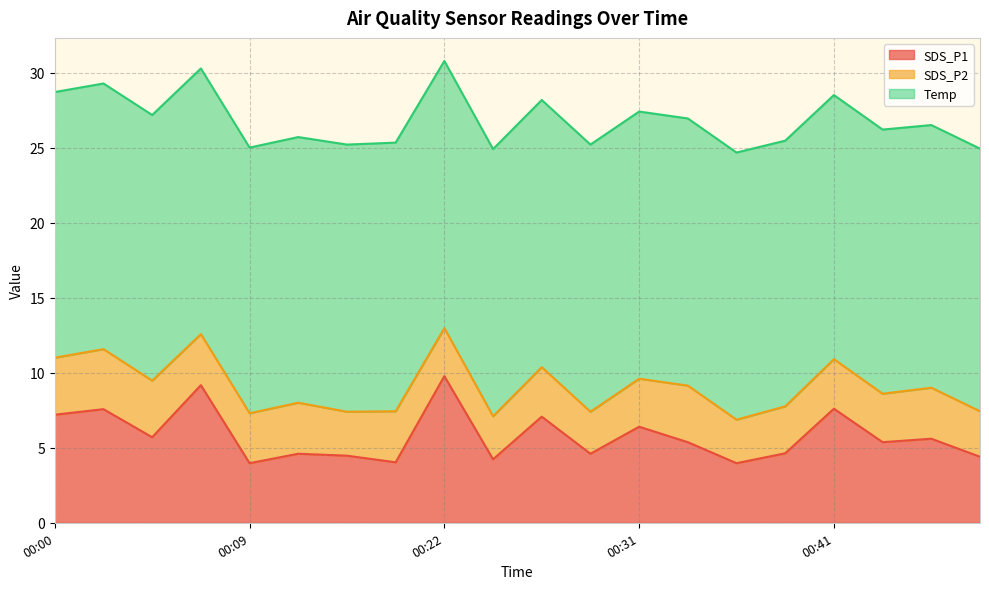

Reading right to left, transcribe all the data shown in this chart.

SDS_P1: 00:49=4.4	00:46=5.6	00:44=5.4	00:41=7.6	00:39=4.6	00:36=4.0	00:34=5.4	00:31=6.4	00:29=4.6	00:27=7.1	00:24=4.2	00:22=9.8	00:19=4.0	00:17=4.5	00:12=4.6	00:09=4.0	00:07=9.2	00:04=5.7	00:02=7.6	00:00=7.2
SDS_P2: 00:49=3.0	00:46=3.4	00:44=3.2	00:41=3.3	00:39=3.1	00:36=2.9	00:34=3.8	00:31=3.2	00:29=2.8	00:27=3.3	00:24=2.9	00:22=3.2	00:19=3.4	00:17=2.9	00:12=3.4	00:09=3.3	00:07=3.4	00:04=3.8	00:02=4.0	00:00=3.8
Temp: 00:49=17.5	00:46=17.5	00:44=17.6	00:41=17.6	00:39=17.7	00:36=17.8	00:34=17.8	00:31=17.8	00:29=17.8	00:27=17.8	00:24=17.8	00:22=17.8	00:19=17.9	00:17=17.8	00:12=17.7	00:09=17.7	00:07=17.7	00:04=17.7	00:02=17.7	00:00=17.7